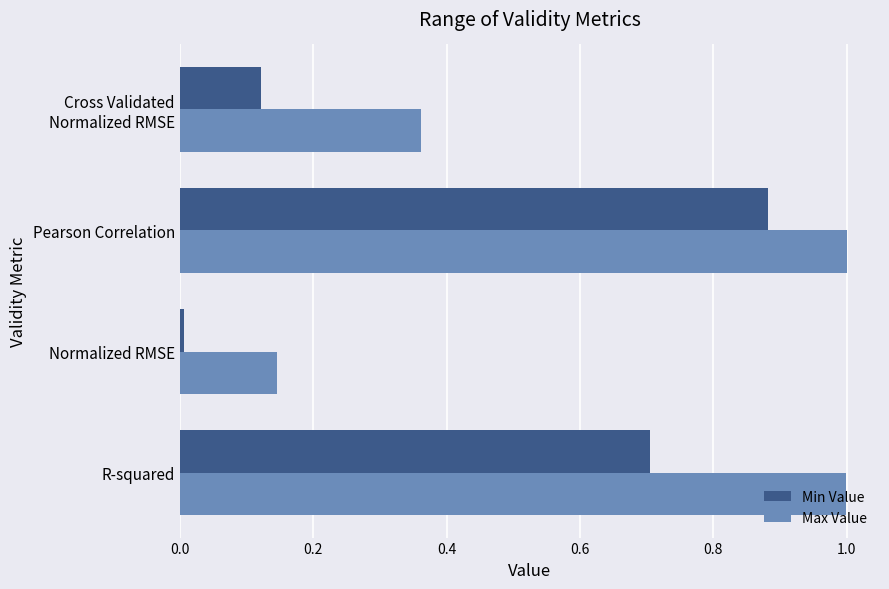

What is the difference between the highest and lowest values at R-squared?

0.3